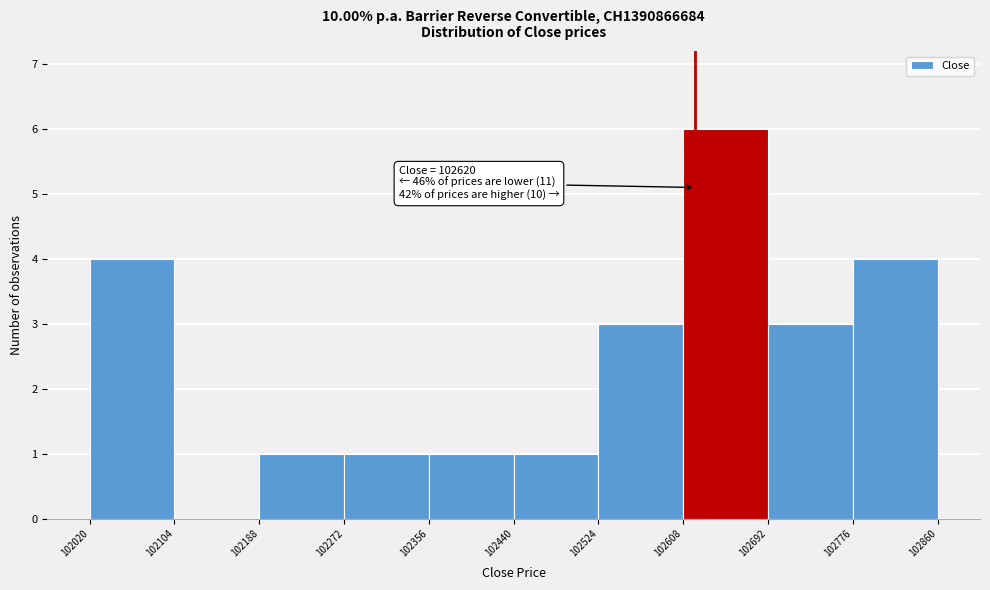

Over which range of the x-axis is the bar tallest?

102608 to 102692